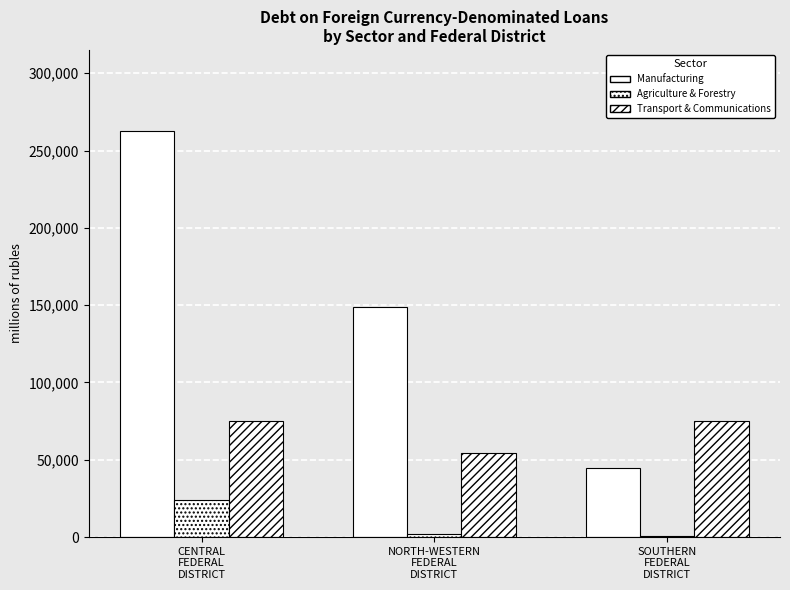

How many series are shown in this chart?

3